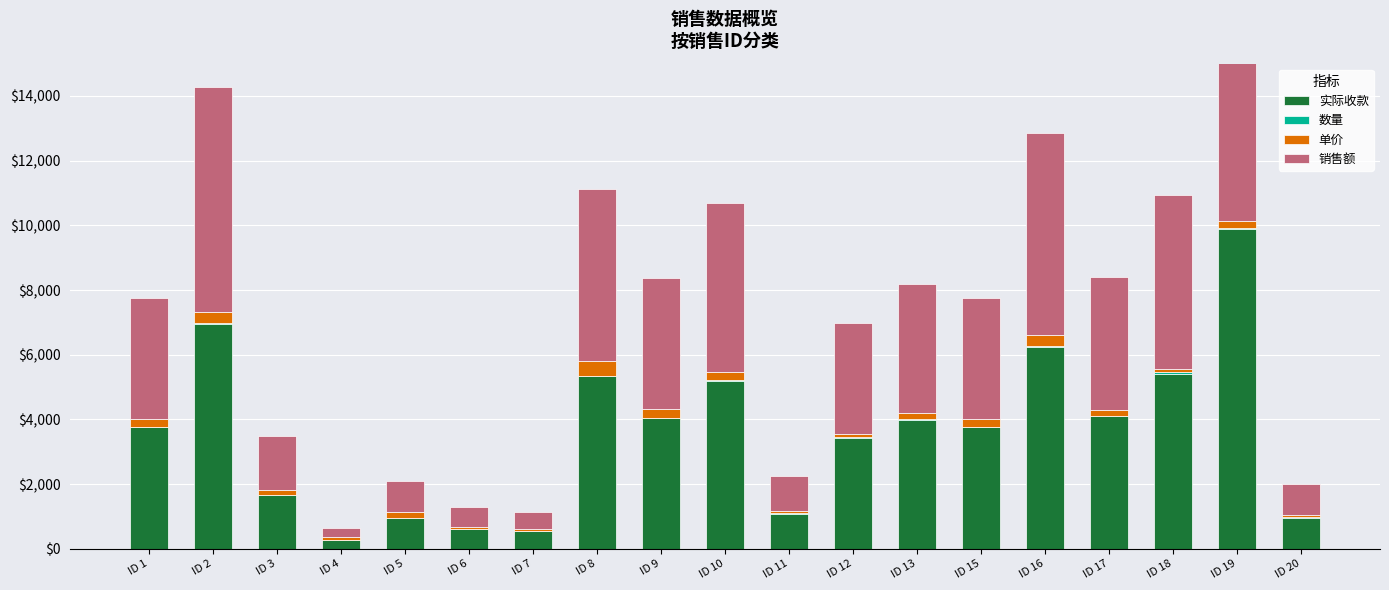

Rank the series by their maximum value, from highest to lowest.

实际收款, 销售额, 单价, 数量